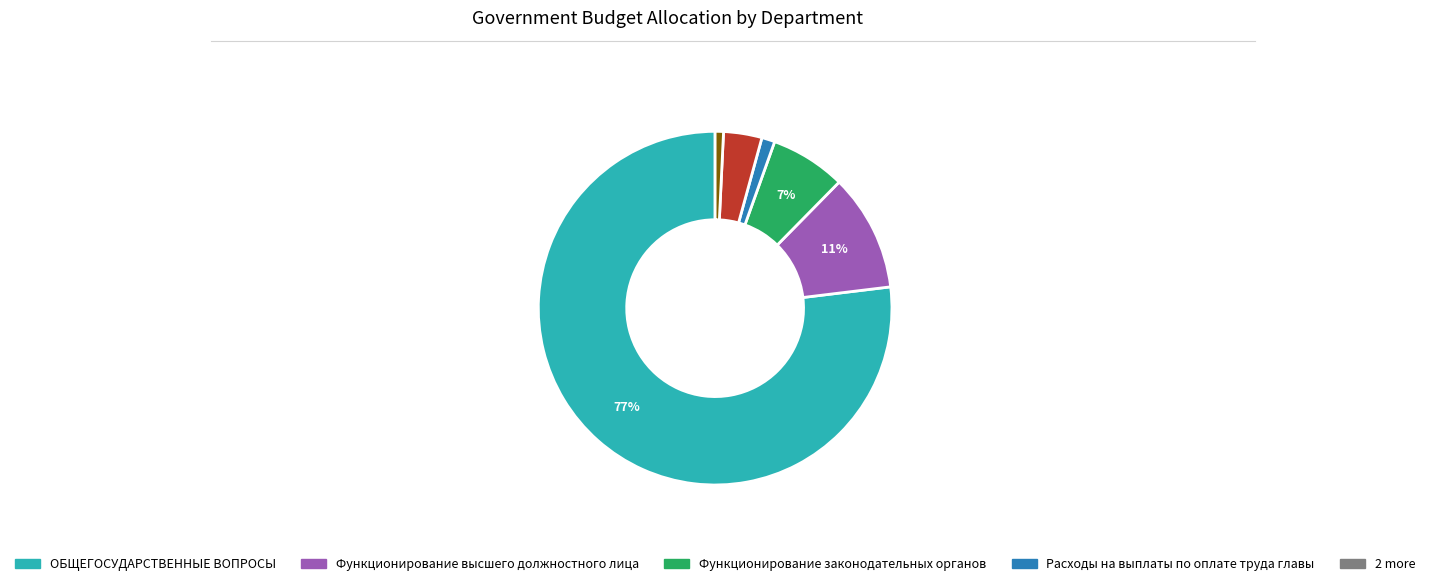

To the nearest percent, what is the average slice percentage?

17%